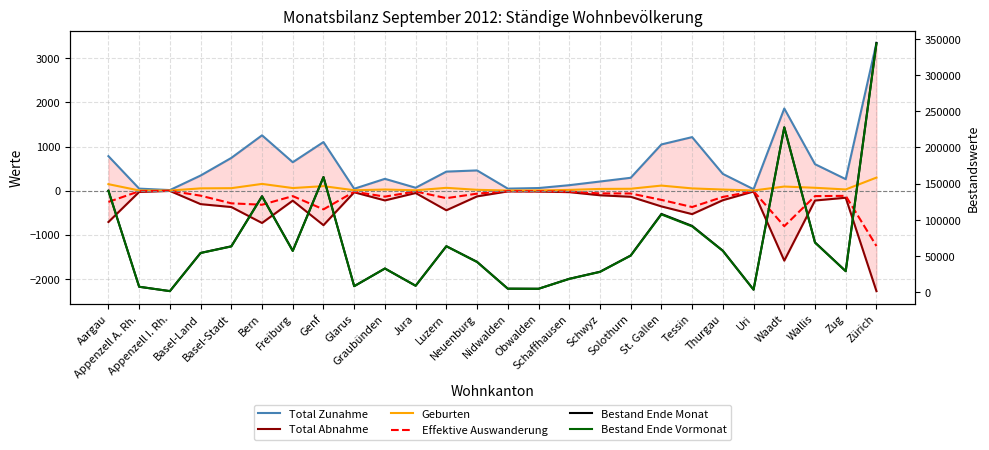

True or false: Bestand Ende Monat and Total Abnahme intersect in this chart.

False